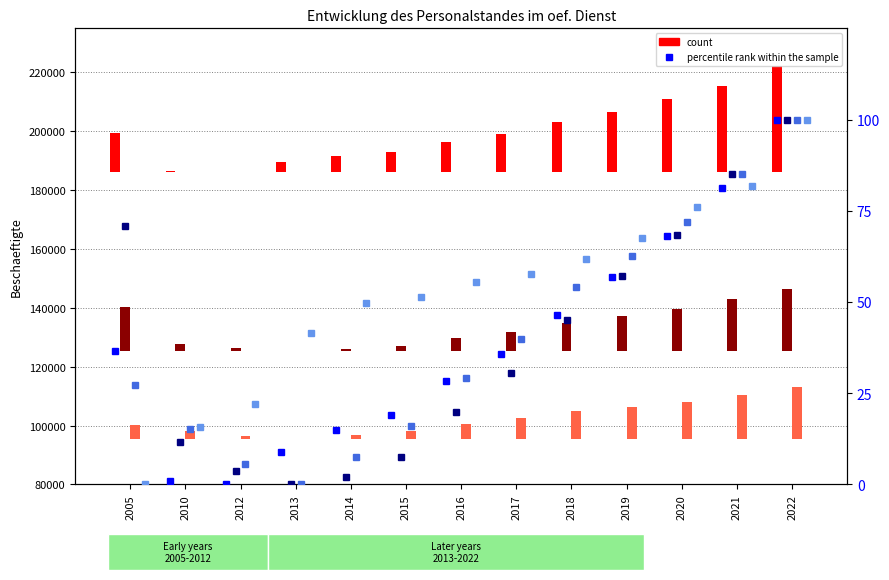

How many values in the Land series exceed 6345?

6